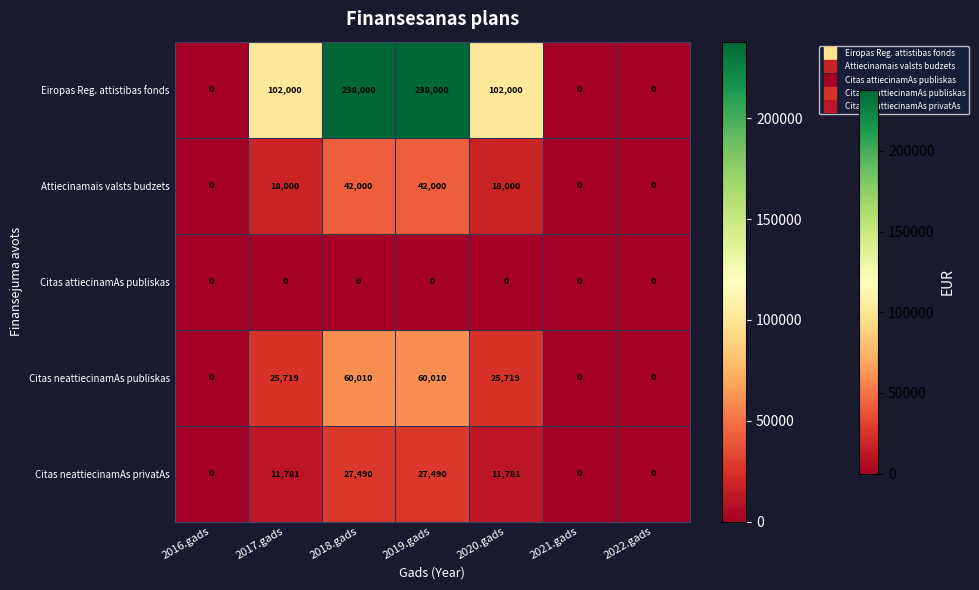

True or false: Citas neattiecinamAs publiskas has a value of 95344 at 2019.gads.

False